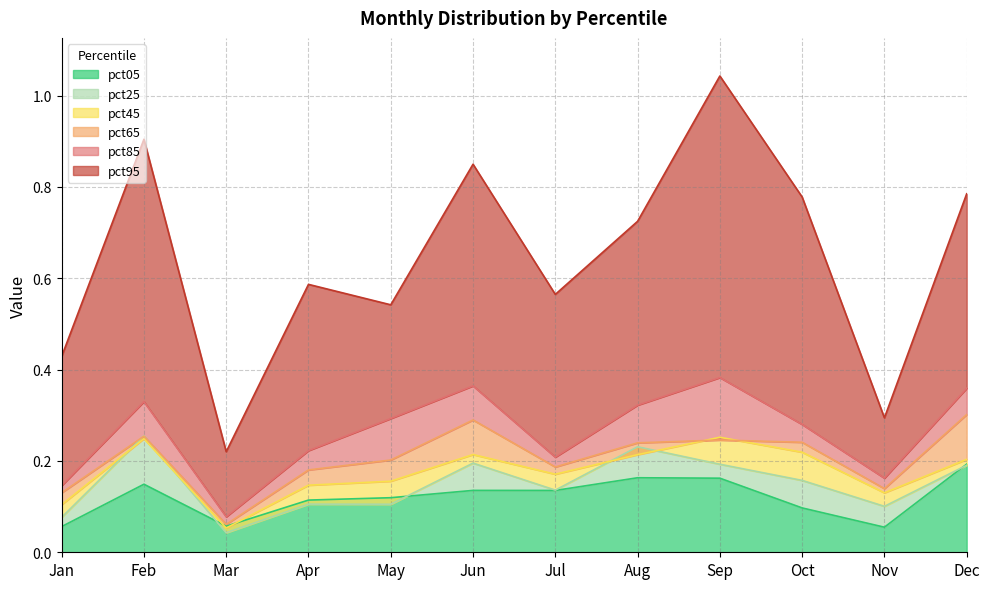

Is it true that pct05 equals 0.1 at Feb?

False